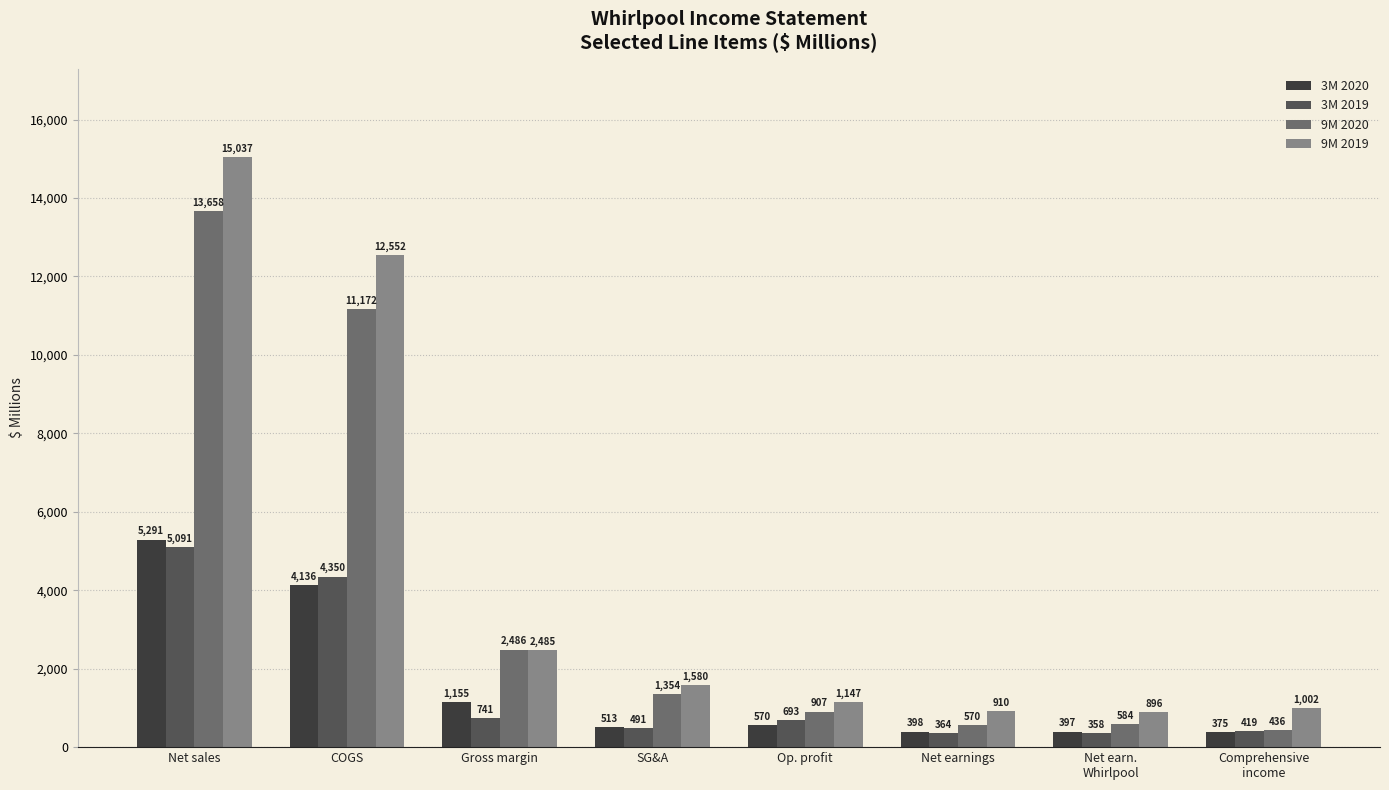

At how many categories does at least one series exceed 8867?

2